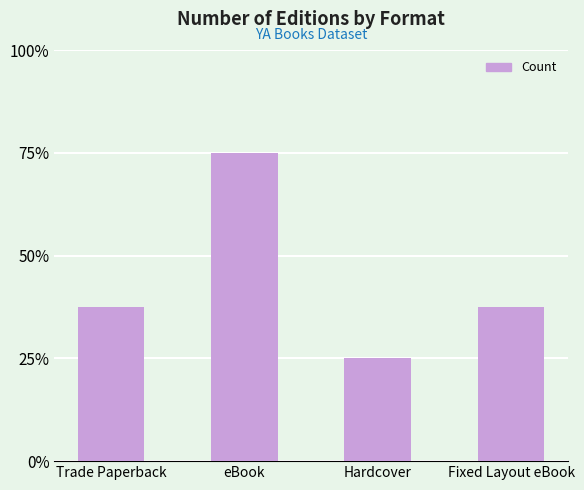

What position from the right is Hardcover?

2